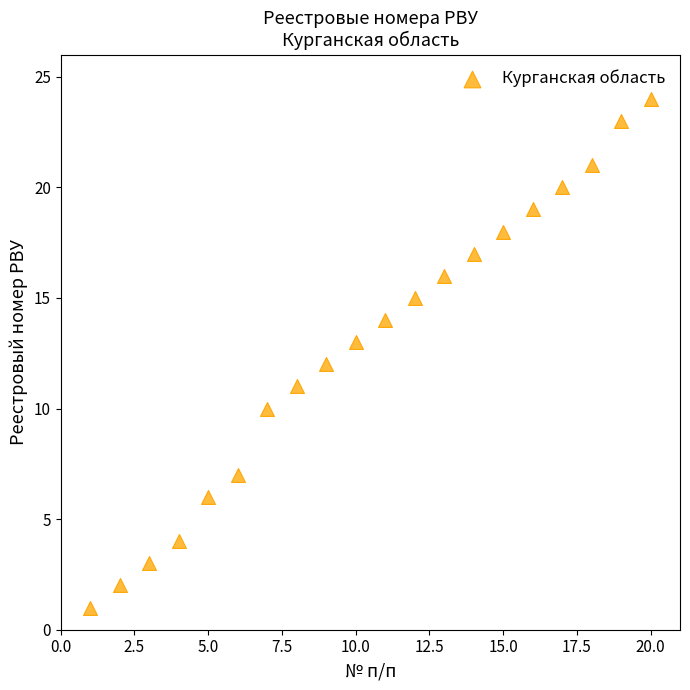

What is the range of X values (max minus min)?

19